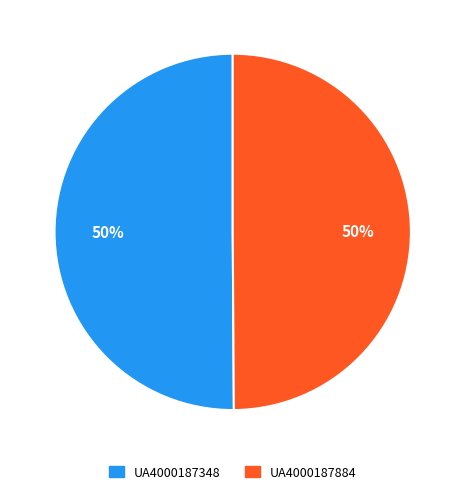

To the nearest percent, what is the average slice percentage?

50%